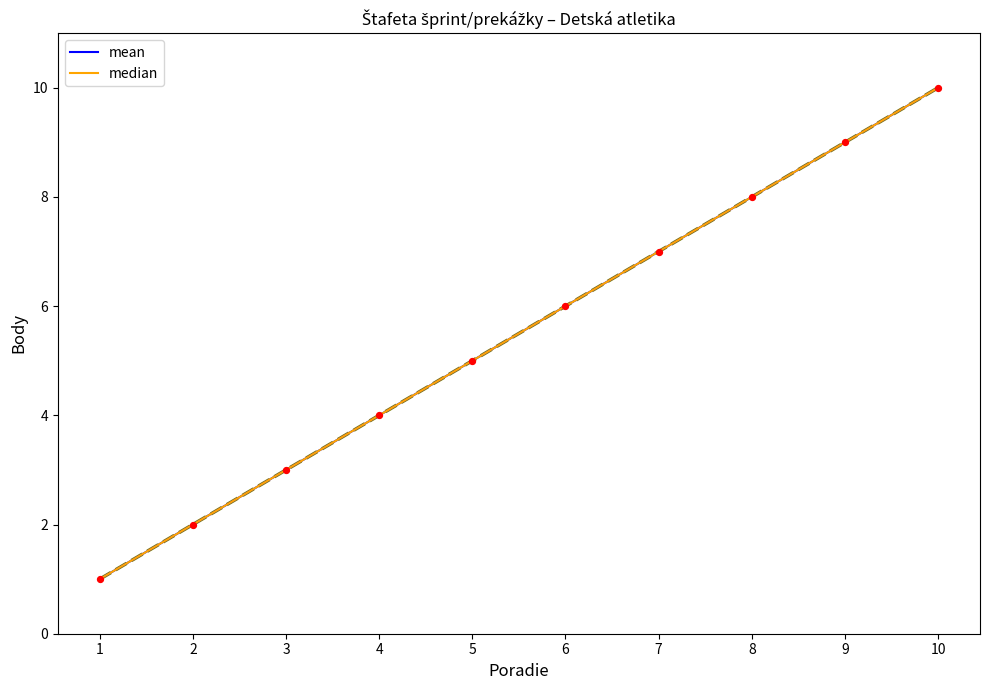

At which category is the sum across all series the highest?

10